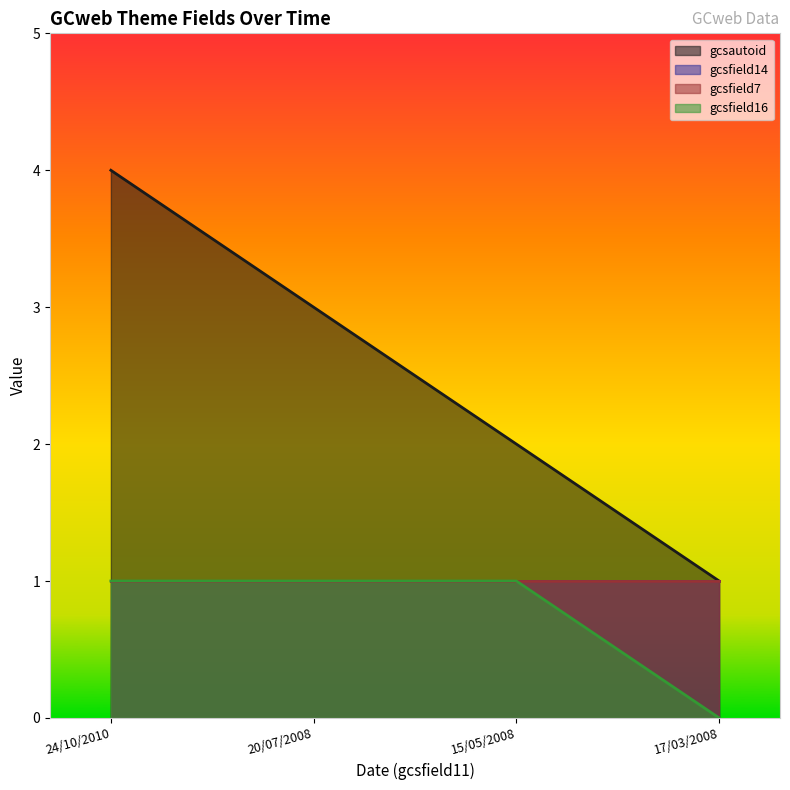

Which series changed the most between 24/10/2010 and 20/07/2008?

gcsautoid